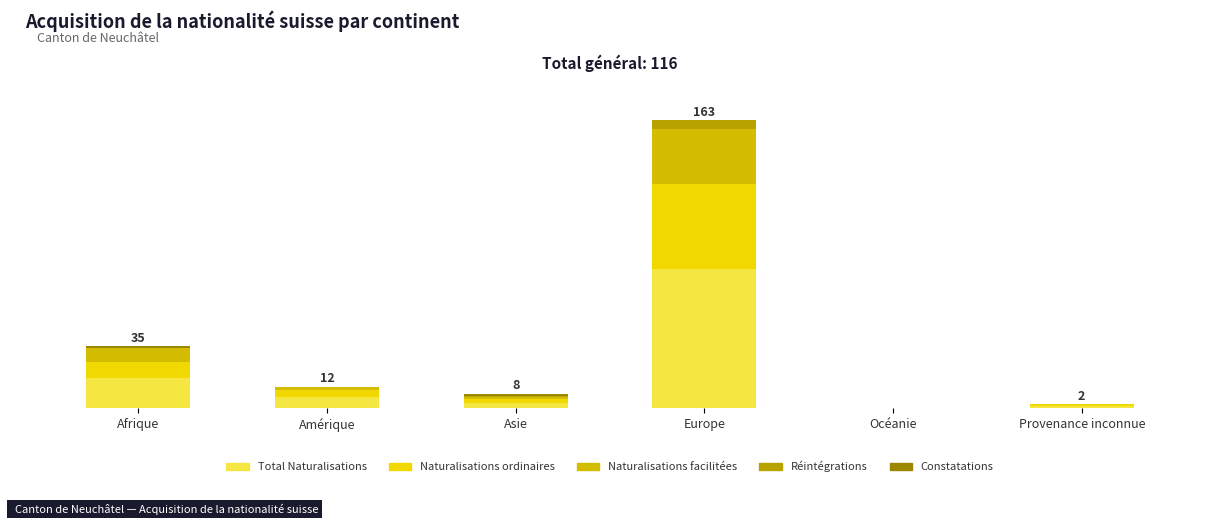

Which series has the largest total across all categories?

Total Naturalisations